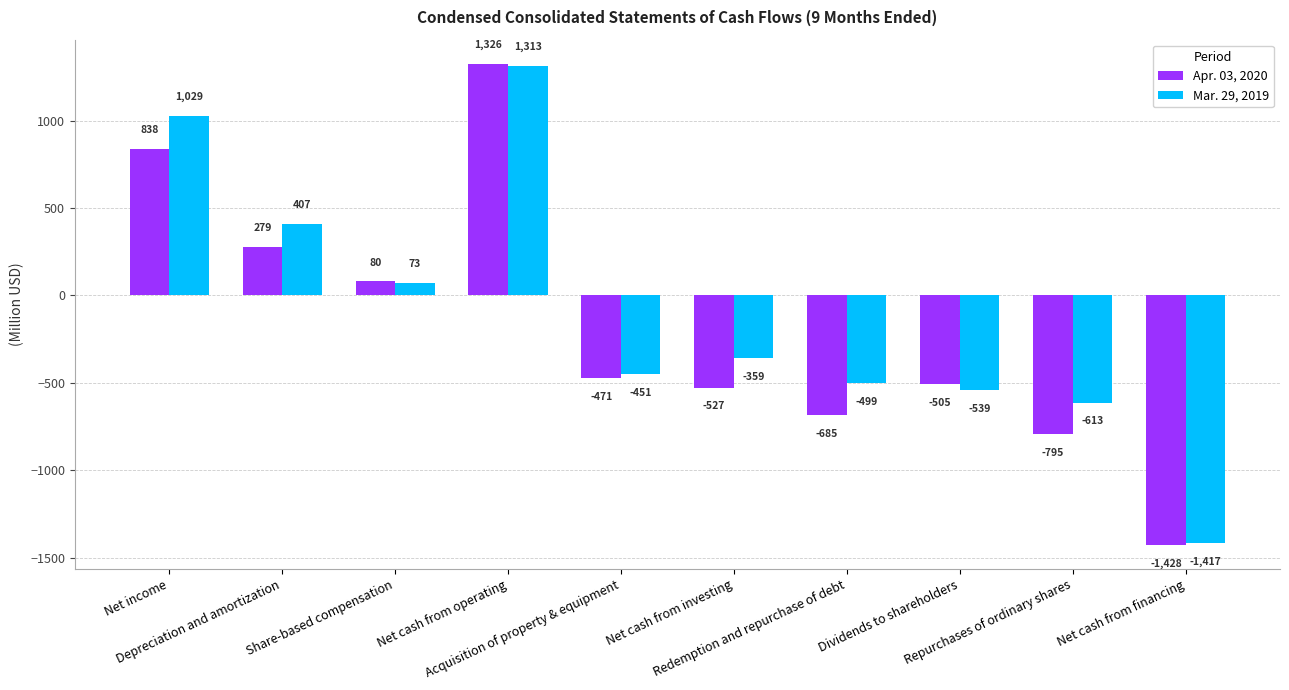

List the series in order of their overall mean, highest first.

Mar. 29, 2019, Apr. 03, 2020